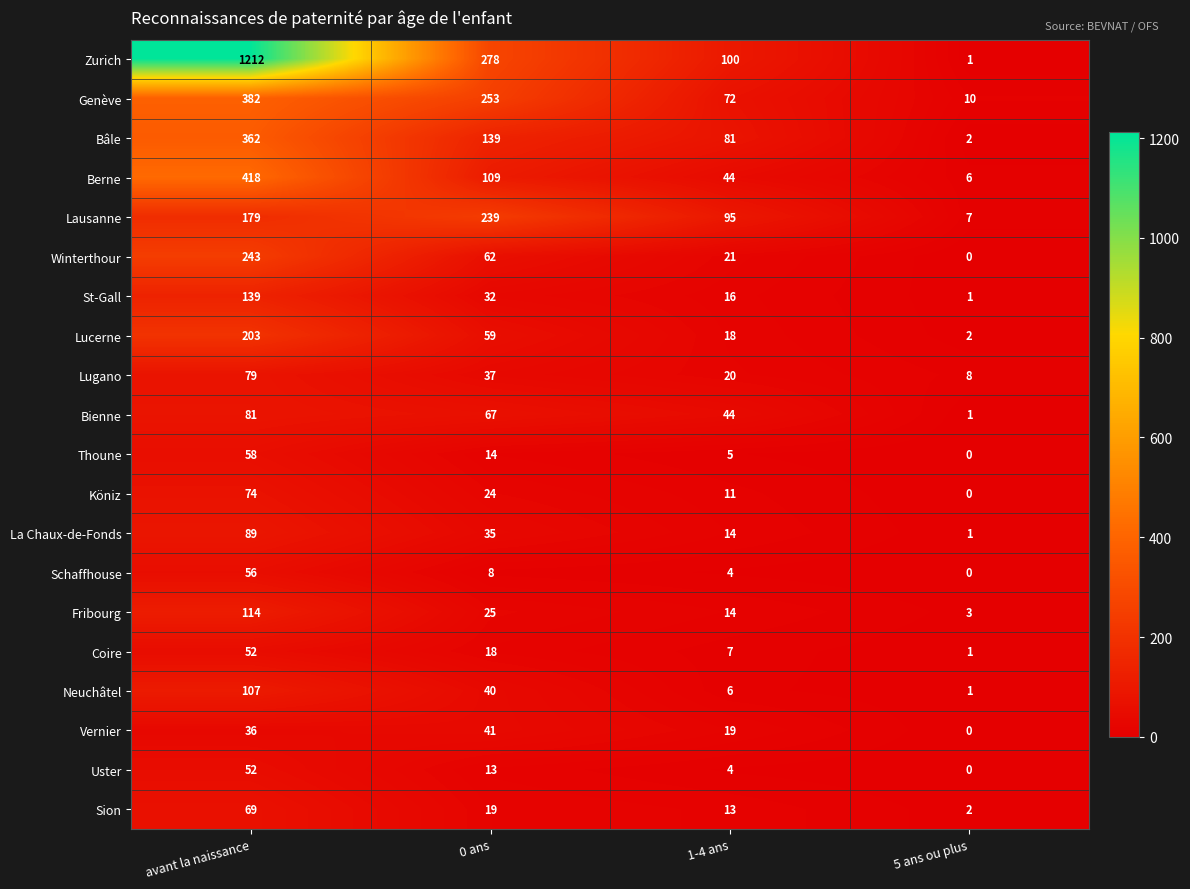

What is the difference between the second highest and second lowest values in the Neuchâtel series?

34